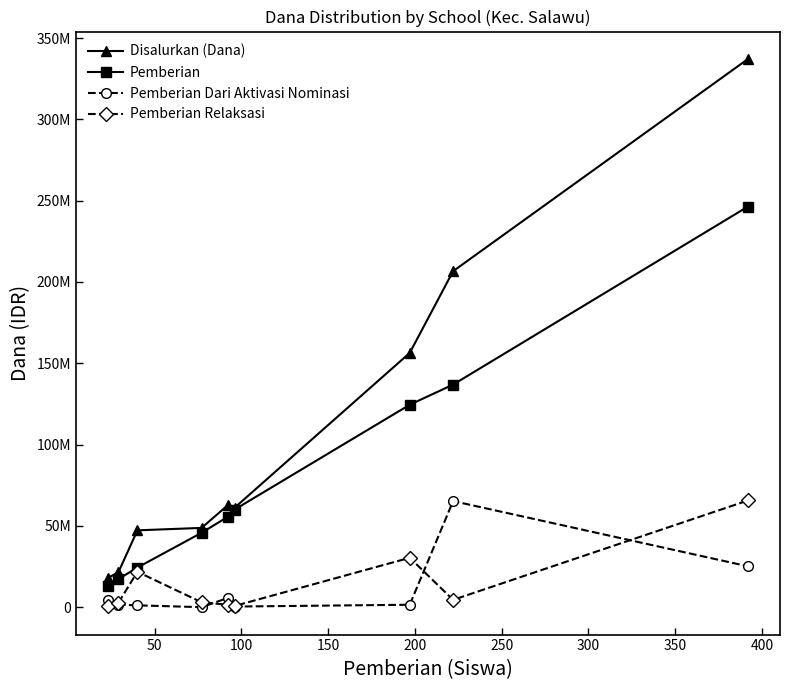

What are all the series names shown in the legend?

Disalurkan (Dana), Pemberian, Pemberian Dari Aktivasi Nominasi, Pemberian Relaksasi